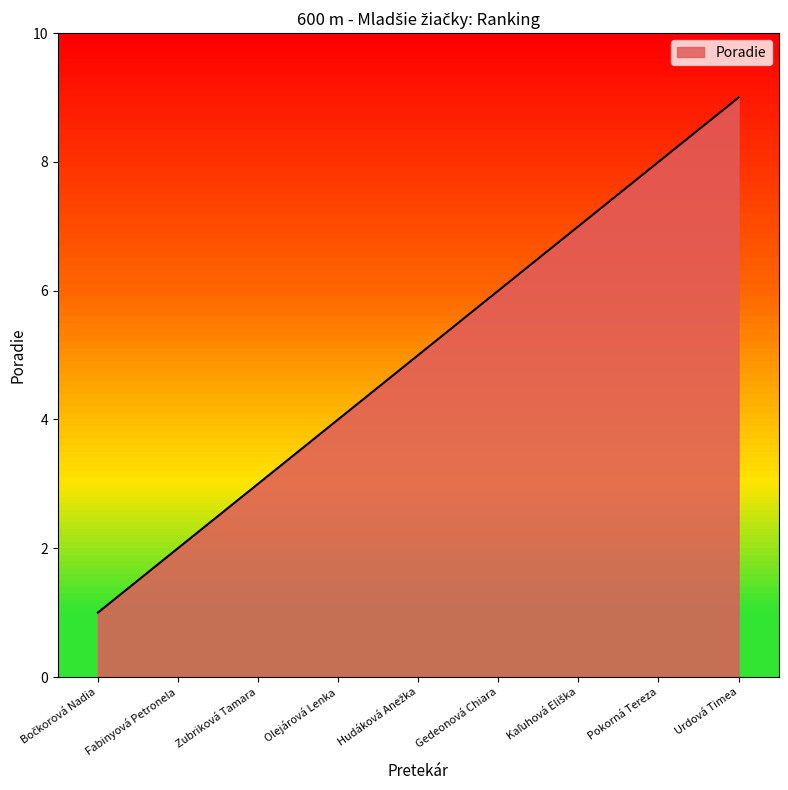

What is the difference between the maximum and minimum values?

8